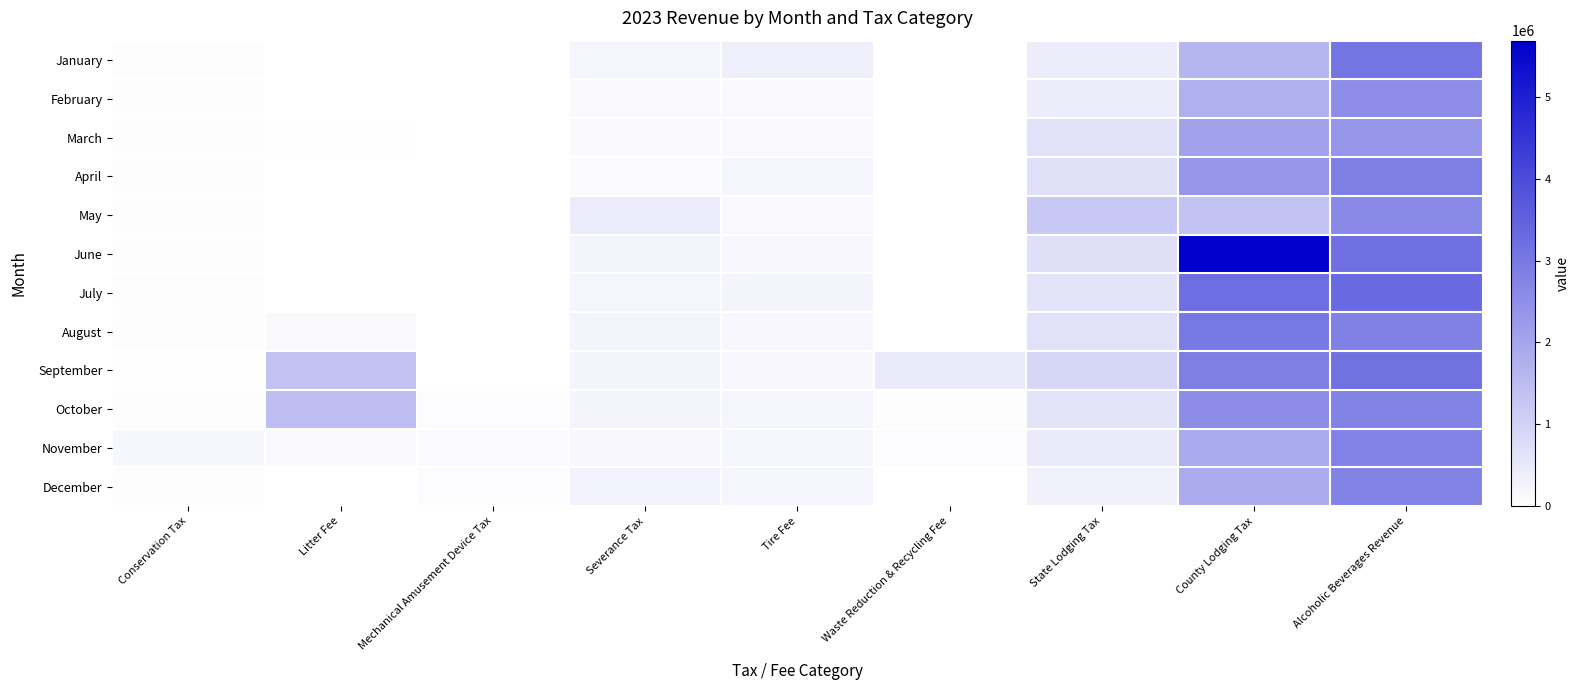

Which series has the widest spread of values?

June